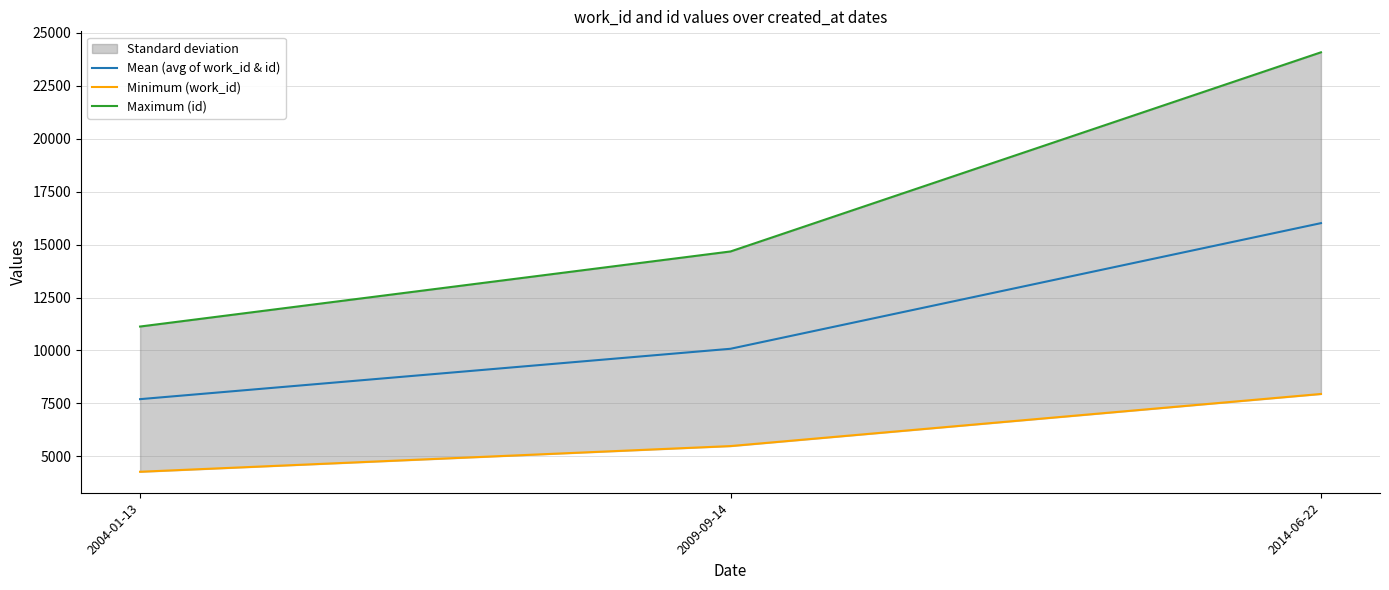

What is the difference between the second highest and minimum values in the Mean (avg of work_id & id) series?

2380.5